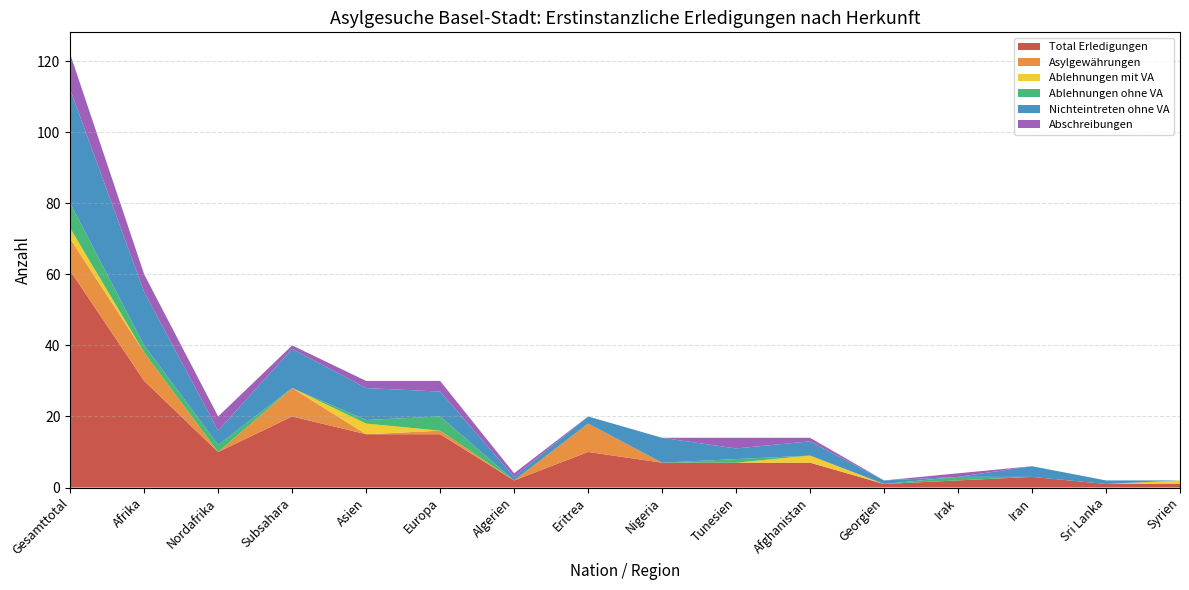

Reading left to right, transcribe all the data shown in this chart.

Total Erledigungen: Gesamttotal=61	Afrika=30	Nordafrika=10	Subsahara=20	Asien=15	Europa=15	Algerien=2	Eritrea=10	Nigeria=7	Tunesien=7	Afghanistan=7	Georgien=1	Irak=2	Iran=3	Sri Lanka=1	Syrien=1
Asylgewährungen: Gesamttotal=9	Afrika=8	Nordafrika=0	Subsahara=8	Asien=0	Europa=1	Algerien=0	Eritrea=8	Nigeria=0	Tunesien=0	Afghanistan=0	Georgien=0	Irak=0	Iran=0	Sri Lanka=0	Syrien=0
Ablehnungen mit VA: Gesamttotal=3	Afrika=0	Nordafrika=0	Subsahara=0	Asien=3	Europa=0	Algerien=0	Eritrea=0	Nigeria=0	Tunesien=0	Afghanistan=2	Georgien=0	Irak=0	Iran=0	Sri Lanka=0	Syrien=1
Ablehnungen ohne VA: Gesamttotal=7	Afrika=2	Nordafrika=2	Subsahara=0	Asien=1	Europa=4	Algerien=0	Eritrea=0	Nigeria=0	Tunesien=1	Afghanistan=0	Georgien=0	Irak=1	Iran=0	Sri Lanka=0	Syrien=0
Nichteintreten ohne VA: Gesamttotal=32	Afrika=15	Nordafrika=4	Subsahara=11	Asien=9	Europa=7	Algerien=1	Eritrea=2	Nigeria=7	Tunesien=3	Afghanistan=4	Georgien=1	Irak=0	Iran=3	Sri Lanka=1	Syrien=0
Abschreibungen: Gesamttotal=10	Afrika=5	Nordafrika=4	Subsahara=1	Asien=2	Europa=3	Algerien=1	Eritrea=0	Nigeria=0	Tunesien=3	Afghanistan=1	Georgien=0	Irak=1	Iran=0	Sri Lanka=0	Syrien=0